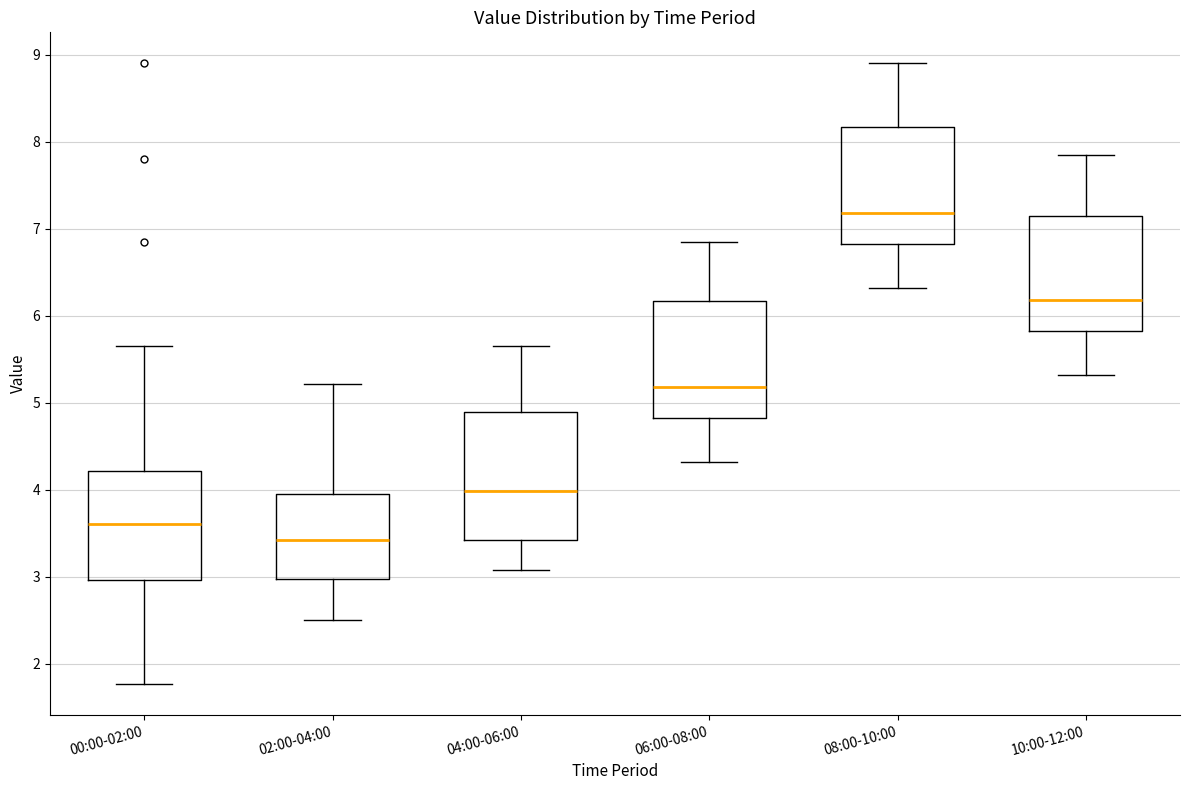

Reading left to right, transcribe this box plot: for each box, give where its median line is, the range the box spans, and where its two whiskers end, as read against the y-axis. The values are not printed on the chart, so give them approximately, as read against the axis.

00:00-02:00: median 3.6, box 3.0 to 4.2, whiskers 1.8 to 5.7
02:00-04:00: median 3.4, box 3.0 to 4.0, whiskers 2.5 to 5.2
04:00-06:00: median 4.0, box 3.4 to 4.9, whiskers 3.1 to 5.7
06:00-08:00: median 5.2, box 4.8 to 6.2, whiskers 4.3 to 6.9
08:00-10:00: median 7.2, box 6.8 to 8.2, whiskers 6.3 to 8.9
10:00-12:00: median 6.2, box 5.8 to 7.2, whiskers 5.3 to 7.9